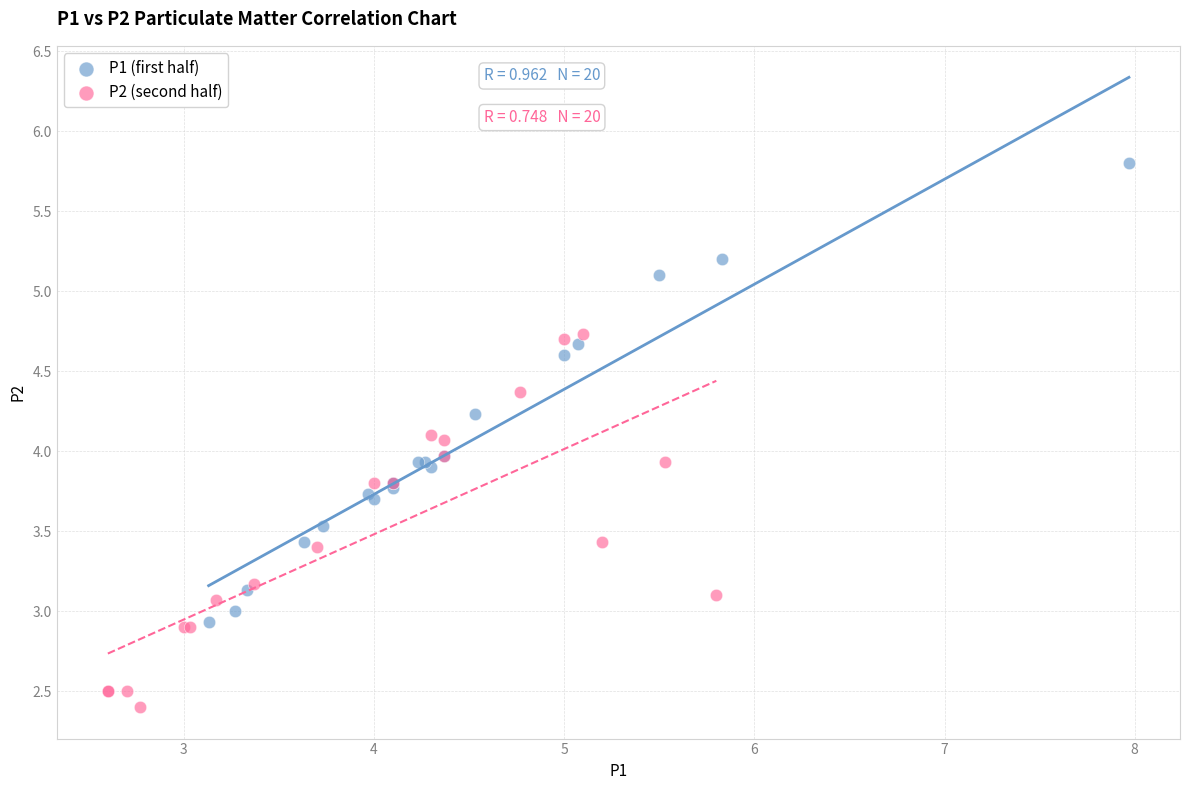

What are all the series names shown in the legend?

P1 (first half), P2 (second half)